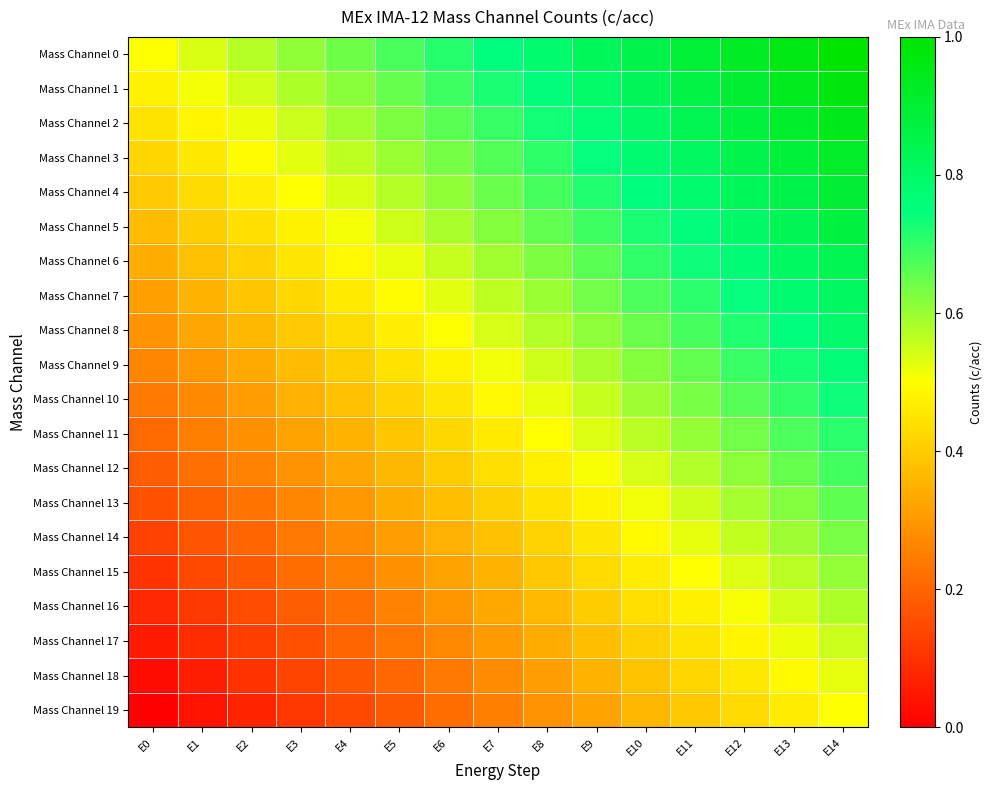

List the series in order of their peak value, lowest first.

Mass Channel 19, Mass Channel 18, Mass Channel 17, Mass Channel 16, Mass Channel 15, Mass Channel 14, Mass Channel 13, Mass Channel 12, Mass Channel 11, Mass Channel 10, Mass Channel 9, Mass Channel 8, Mass Channel 7, Mass Channel 6, Mass Channel 5, Mass Channel 4, Mass Channel 3, Mass Channel 2, Mass Channel 1, Mass Channel 0